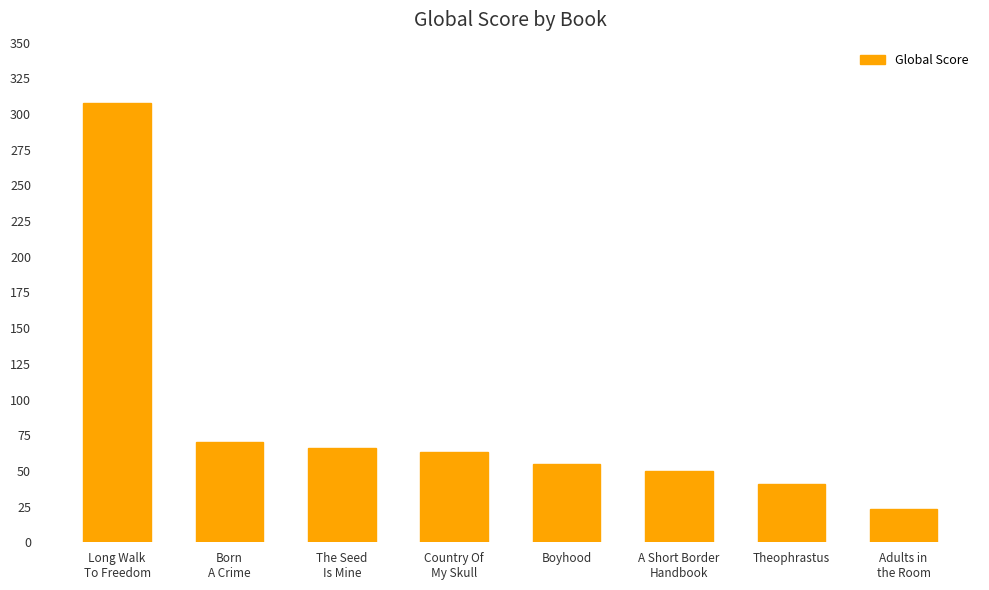

How many data points are less than 63?

4